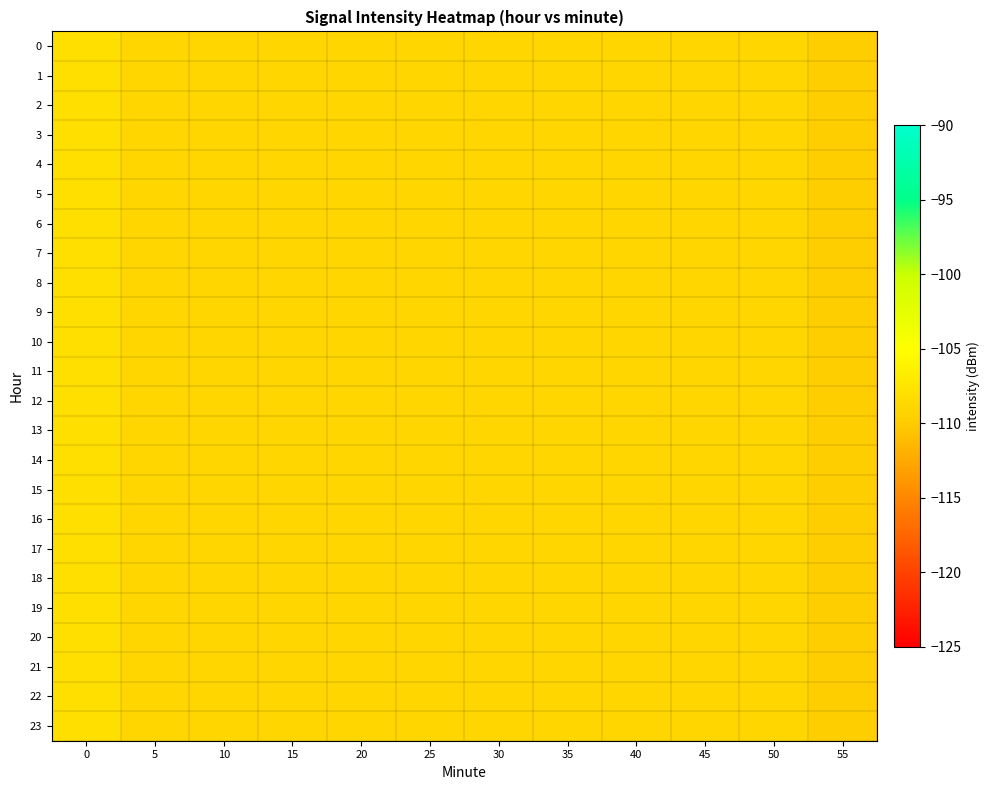

Reading right to left, transcribe all the data shown in this chart.

0: 55=-109.8	50=-109.0	45=-109.0	40=-109.0	35=-109.0	30=-109.0	25=-109.0	20=-109.0	15=-109.0	10=-109.0	5=-109.0	0=-108.2
1: 55=-109.8	50=-109.0	45=-109.0	40=-109.0	35=-109.0	30=-109.0	25=-109.0	20=-109.0	15=-109.0	10=-109.0	5=-109.0	0=-108.2
2: 55=-109.8	50=-109.0	45=-109.0	40=-109.0	35=-109.0	30=-109.0	25=-109.0	20=-109.0	15=-109.0	10=-109.0	5=-109.0	0=-108.2
3: 55=-109.8	50=-109.0	45=-109.0	40=-109.0	35=-109.0	30=-109.0	25=-109.0	20=-109.0	15=-109.0	10=-109.0	5=-109.0	0=-108.2
4: 55=-109.8	50=-109.0	45=-109.0	40=-109.0	35=-109.0	30=-109.0	25=-109.0	20=-109.0	15=-109.0	10=-109.0	5=-109.0	0=-108.2
5: 55=-109.8	50=-109.0	45=-109.0	40=-109.0	35=-109.0	30=-109.0	25=-109.0	20=-109.0	15=-109.0	10=-109.0	5=-109.0	0=-108.2
6: 55=-109.8	50=-109.0	45=-109.0	40=-109.0	35=-109.0	30=-109.0	25=-109.0	20=-109.0	15=-109.0	10=-109.0	5=-109.0	0=-108.2
7: 55=-109.8	50=-109.0	45=-109.0	40=-109.0	35=-109.0	30=-109.0	25=-109.0	20=-109.0	15=-109.0	10=-109.0	5=-109.0	0=-108.2
8: 55=-109.8	50=-109.0	45=-109.0	40=-109.0	35=-109.0	30=-109.0	25=-109.0	20=-109.0	15=-109.0	10=-109.0	5=-109.0	0=-108.2
9: 55=-109.8	50=-109.0	45=-109.0	40=-109.0	35=-109.0	30=-109.0	25=-109.0	20=-109.0	15=-109.0	10=-109.0	5=-109.0	0=-108.2
10: 55=-109.8	50=-109.0	45=-109.0	40=-109.0	35=-109.0	30=-109.0	25=-109.0	20=-109.0	15=-109.0	10=-109.0	5=-109.0	0=-108.2
11: 55=-109.8	50=-109.0	45=-109.0	40=-109.0	35=-109.0	30=-109.0	25=-109.0	20=-109.0	15=-109.0	10=-109.0	5=-109.0	0=-108.2
12: 55=-109.8	50=-109.0	45=-109.0	40=-109.0	35=-109.0	30=-109.0	25=-109.0	20=-109.0	15=-109.0	10=-109.0	5=-109.0	0=-108.2
13: 55=-109.8	50=-109.0	45=-109.0	40=-109.0	35=-109.0	30=-109.0	25=-109.0	20=-109.0	15=-109.0	10=-109.0	5=-109.0	0=-108.2
14: 55=-109.8	50=-109.0	45=-109.0	40=-109.0	35=-109.0	30=-109.0	25=-109.0	20=-109.0	15=-109.0	10=-109.0	5=-109.0	0=-108.2
15: 55=-109.8	50=-109.0	45=-109.0	40=-109.0	35=-109.0	30=-109.0	25=-109.0	20=-109.0	15=-109.0	10=-109.0	5=-109.0	0=-108.2
16: 55=-109.8	50=-109.0	45=-109.0	40=-109.0	35=-109.0	30=-109.0	25=-109.0	20=-109.0	15=-109.0	10=-109.0	5=-109.0	0=-108.2
17: 55=-109.8	50=-109.0	45=-109.0	40=-109.0	35=-109.0	30=-109.0	25=-109.0	20=-109.0	15=-109.0	10=-109.0	5=-109.0	0=-108.2
18: 55=-109.8	50=-109.0	45=-109.0	40=-109.0	35=-109.0	30=-109.0	25=-109.0	20=-109.0	15=-109.0	10=-109.0	5=-109.0	0=-108.2
19: 55=-109.8	50=-109.0	45=-109.0	40=-109.0	35=-109.0	30=-109.0	25=-109.0	20=-109.0	15=-109.0	10=-109.0	5=-109.0	0=-108.2
20: 55=-109.8	50=-109.0	45=-109.0	40=-109.0	35=-109.0	30=-109.0	25=-109.0	20=-109.0	15=-109.0	10=-109.0	5=-109.0	0=-108.2
21: 55=-109.8	50=-109.0	45=-109.0	40=-109.0	35=-109.0	30=-109.0	25=-109.0	20=-109.0	15=-109.0	10=-109.0	5=-109.0	0=-108.2
22: 55=-109.8	50=-109.0	45=-109.0	40=-109.0	35=-109.0	30=-109.0	25=-109.0	20=-109.0	15=-109.0	10=-109.0	5=-109.0	0=-108.2
23: 55=-109.8	50=-109.0	45=-109.0	40=-109.0	35=-109.0	30=-109.0	25=-109.0	20=-109.0	15=-109.0	10=-109.0	5=-109.0	0=-108.2